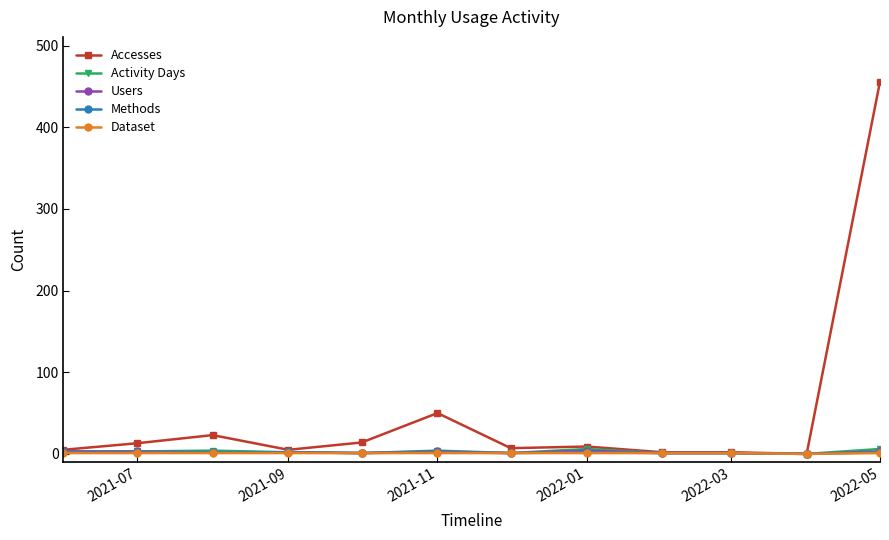

Which series has the largest total across all categories?

Accesses